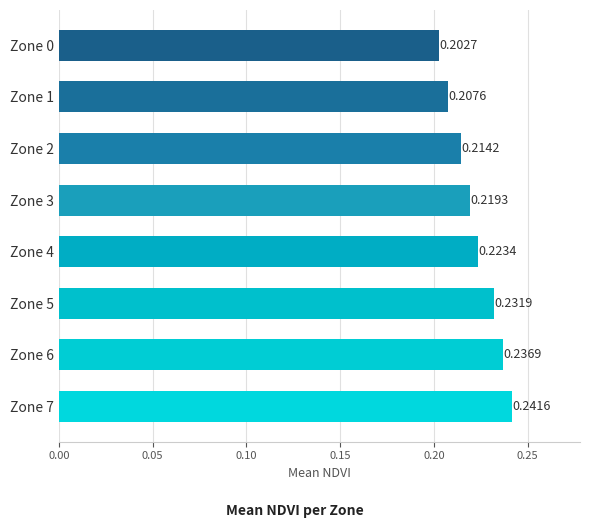

How many bars are there in total?

8